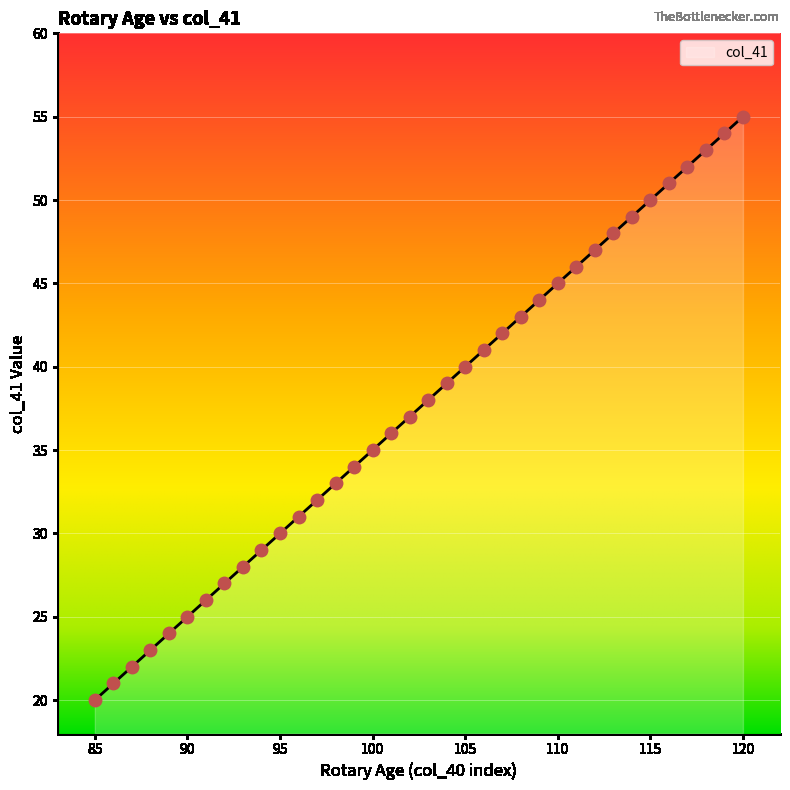

What is the greatest value displayed?

55